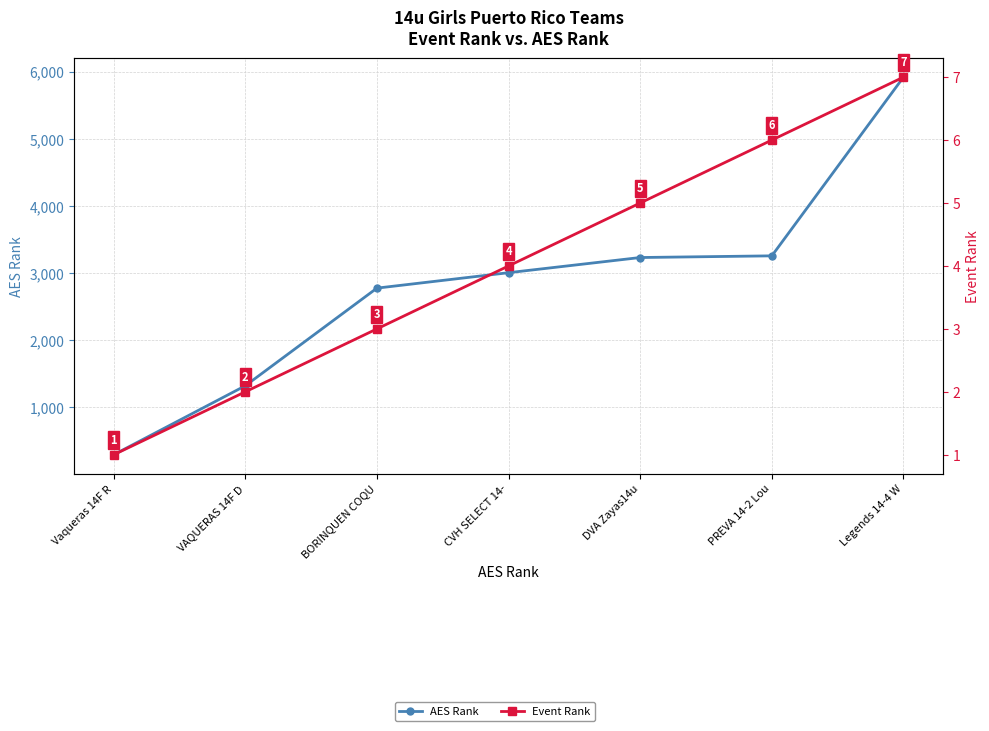

What is the sum of all Event Rank values?

28